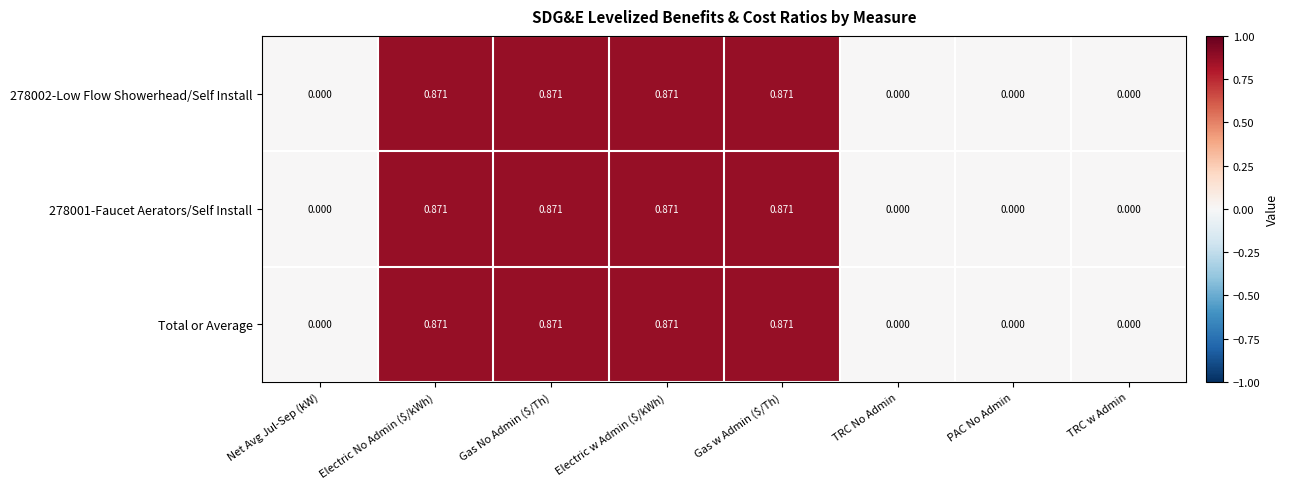

How many values in Total or Average are above zero?

4